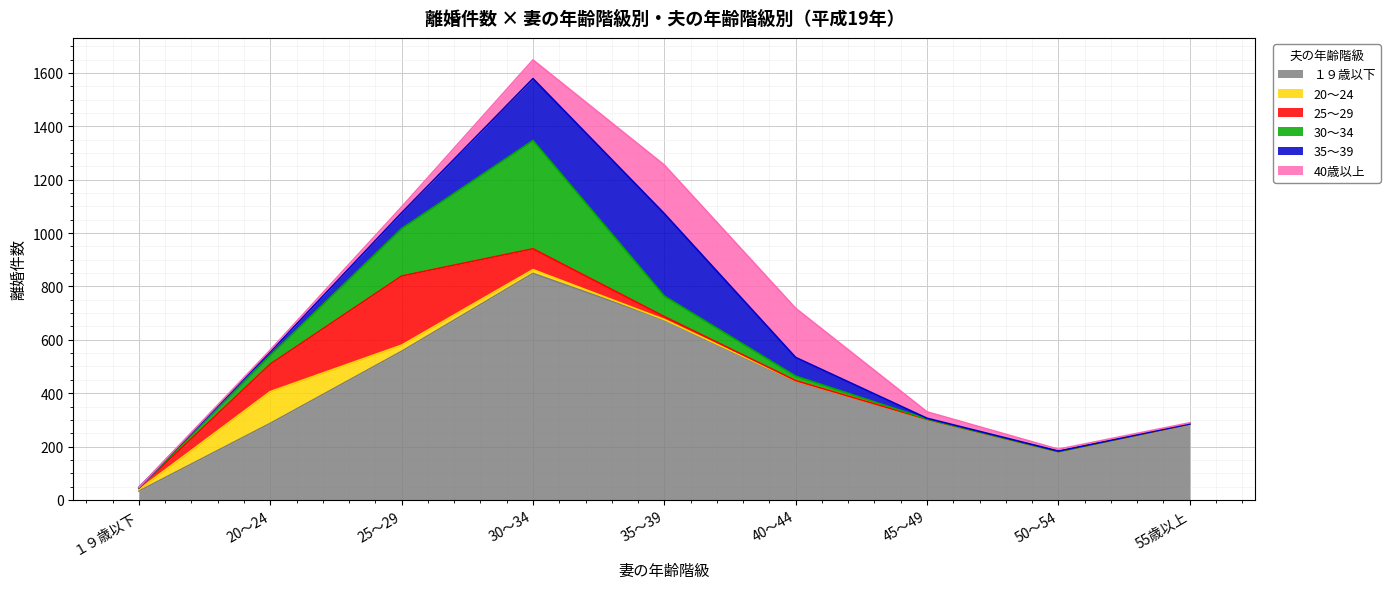

True or false: １９歳以下 has a value of 302 at 45～49.

True